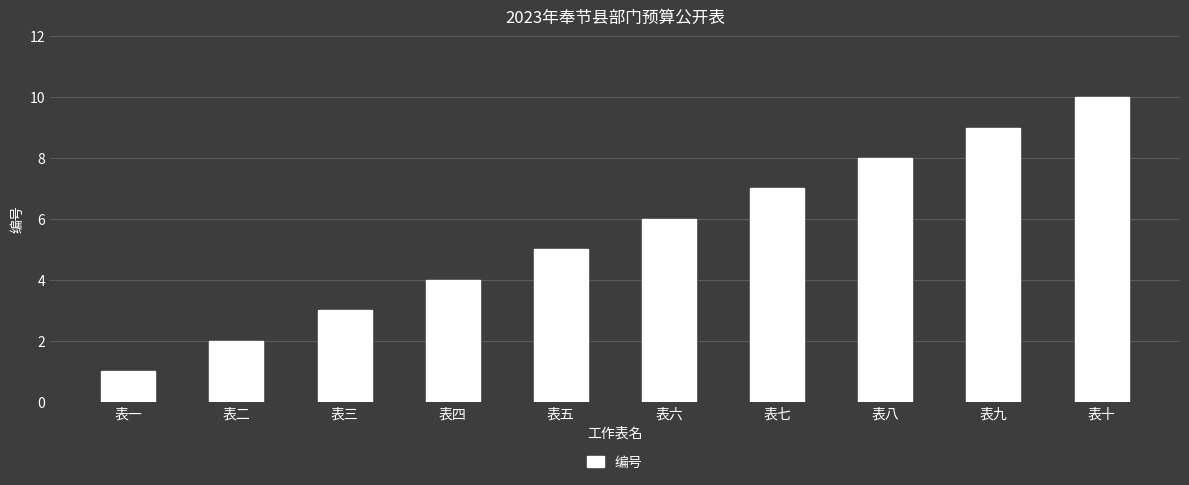

True or false: the data shows 2 at 表七.

False